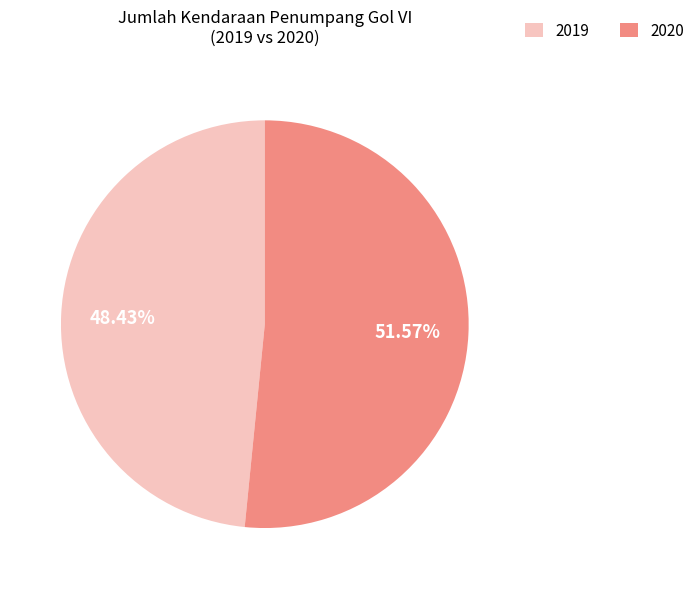

What is the largest slice in the pie chart?

2020